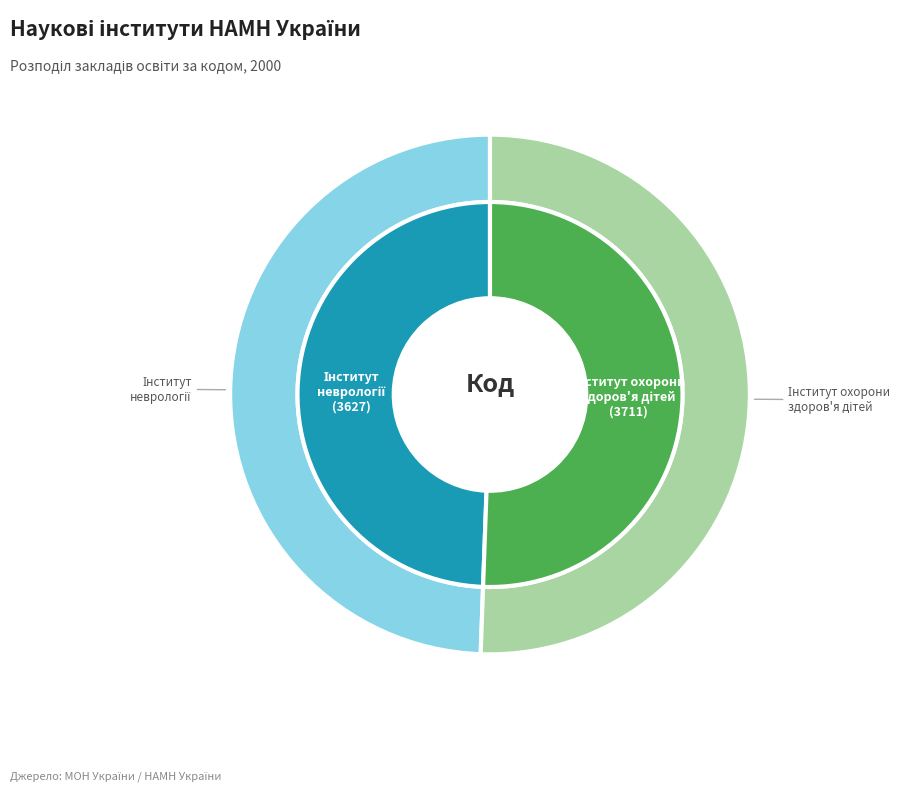

Is it true that ДУ "ІОЗДП НАМН" is 36% of the pie?

False